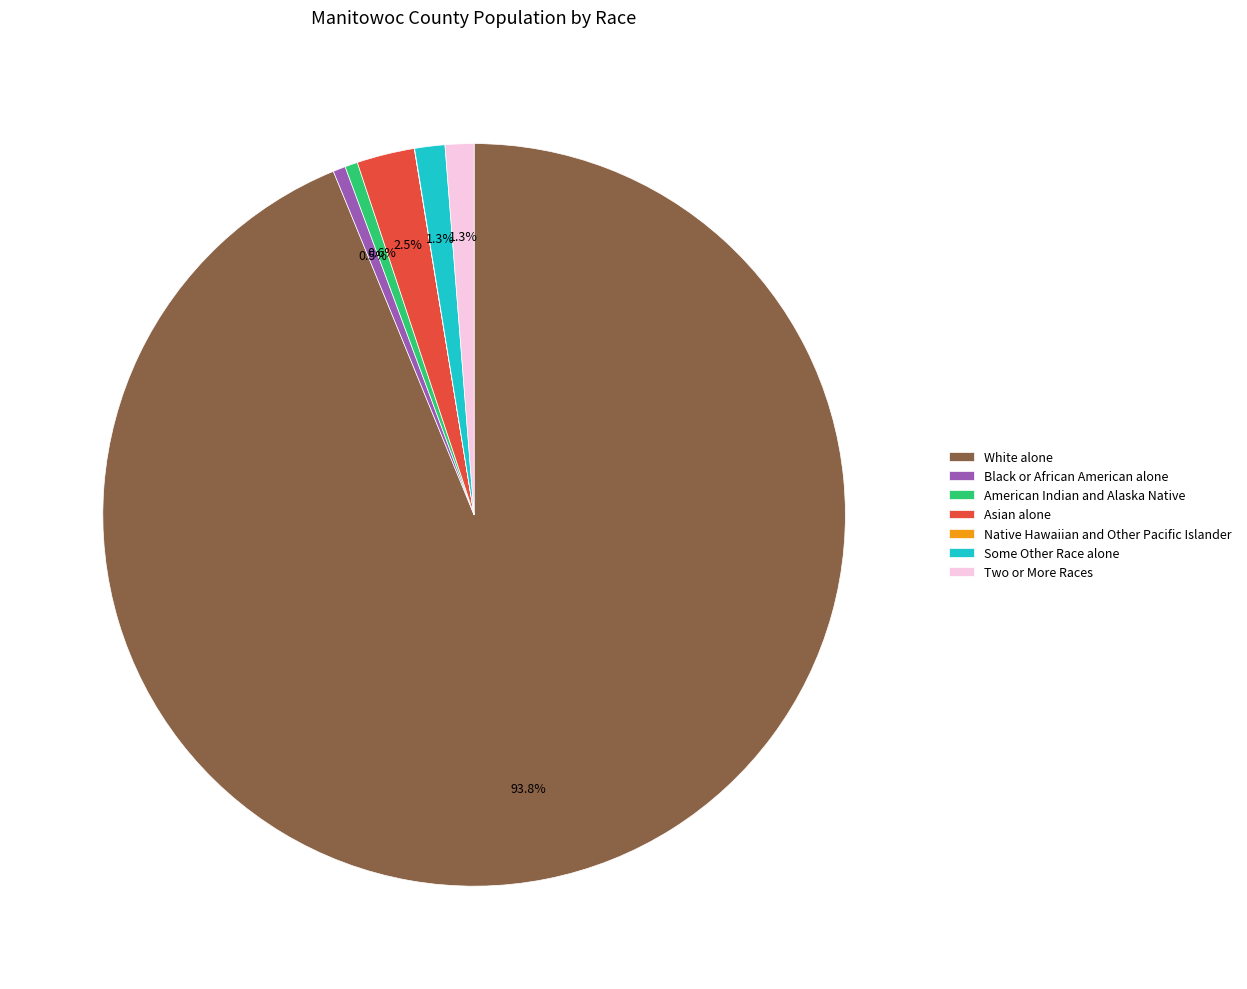

To the nearest percent, what is the difference between the largest and smallest slice percentages?

94%